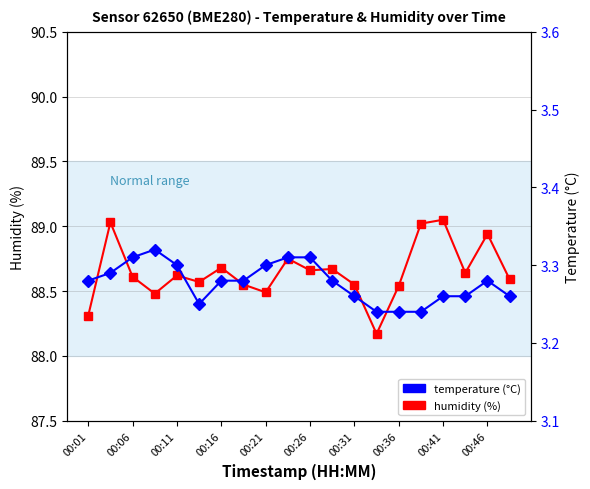

What is the value of the humidity point at the 5th from the left?

88.6